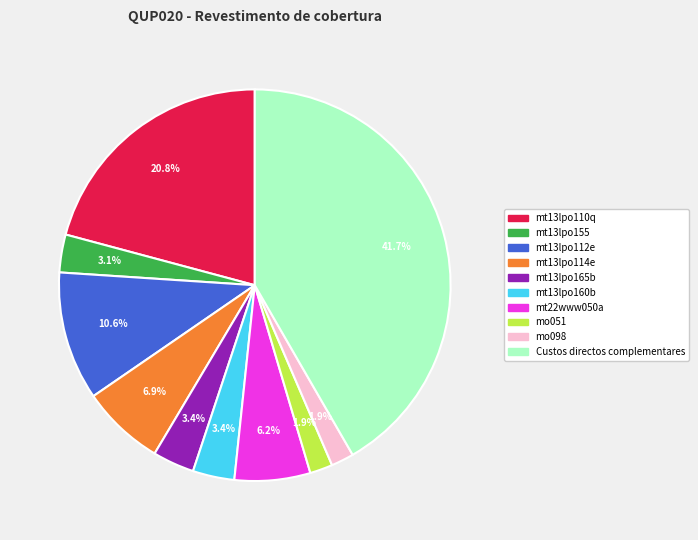

To the nearest percent, what is the difference between the largest and smallest slice percentages?

40%